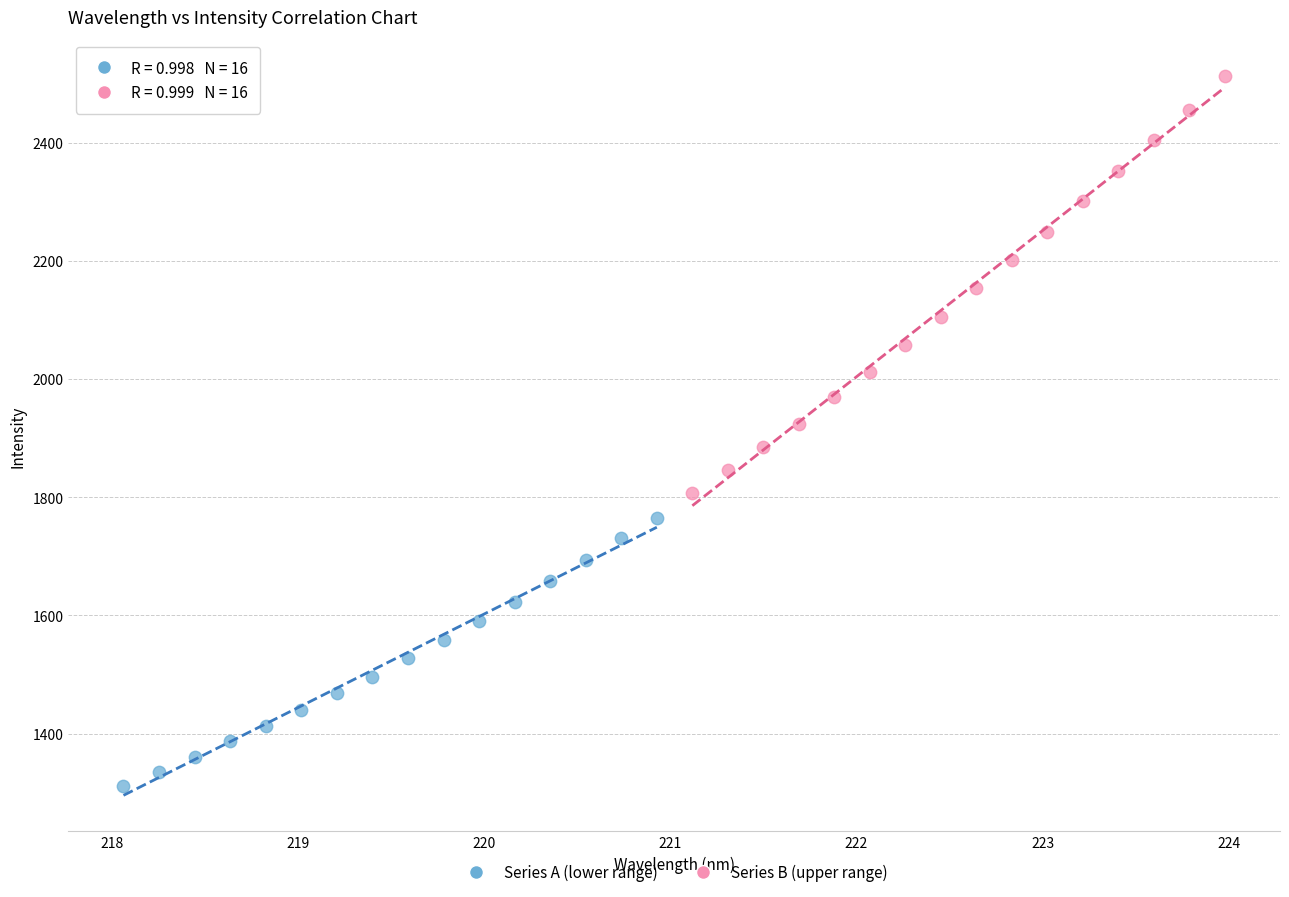

Which series contains the lowest Y value?

Series A (lower range)